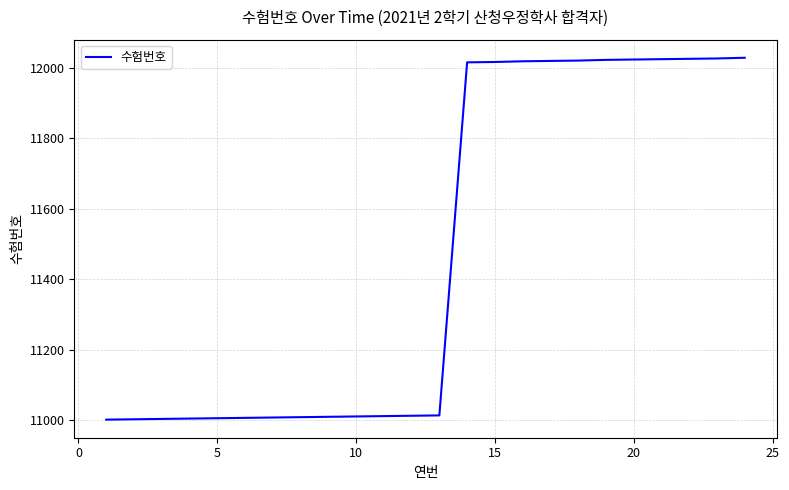

What is the difference between the maximum and minimum values?

1027